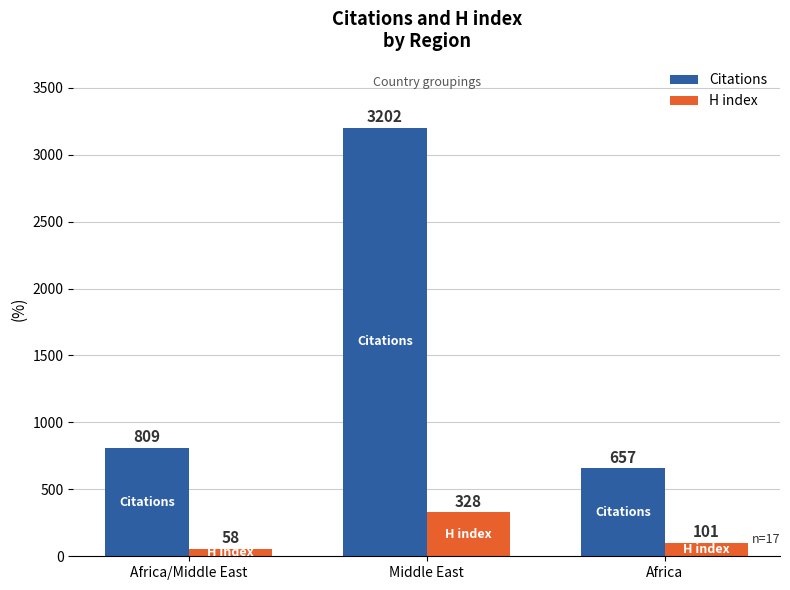

What are all the series names shown in the legend?

Citations, H index